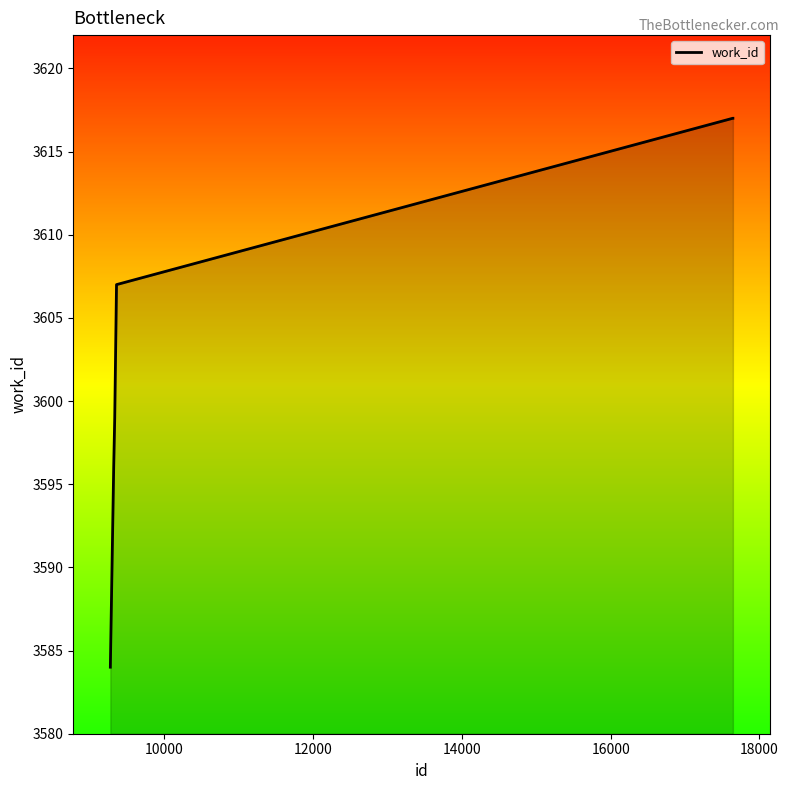

What is the difference between the second highest and second lowest values?

21